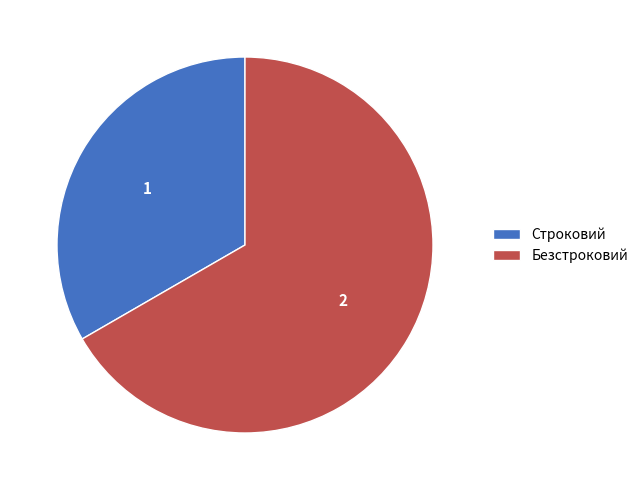

How many segments does this pie chart have?

2